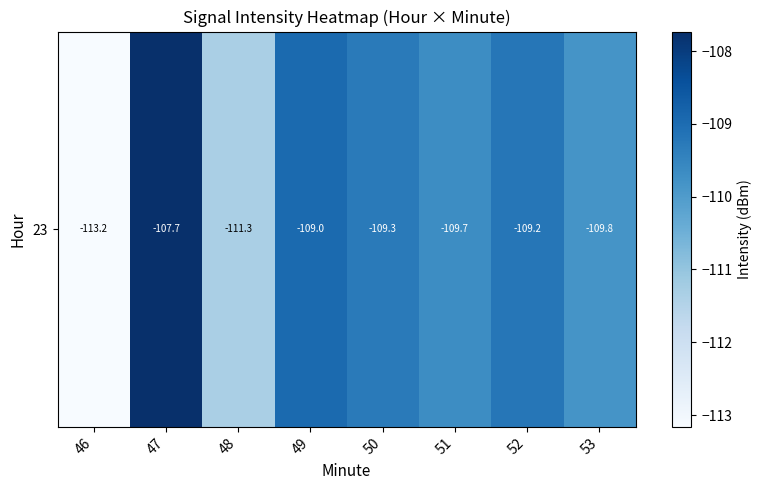

Where is the data nearest to the value -110?

53